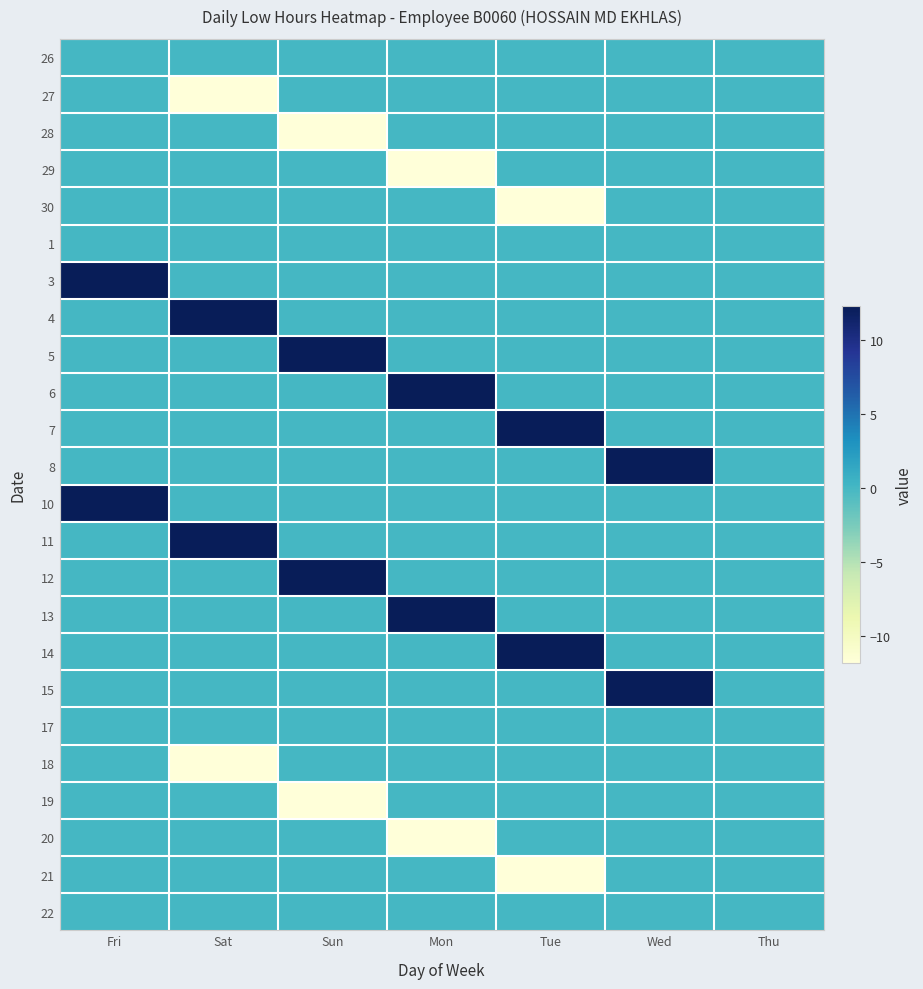

How many series are shown in this chart?

24